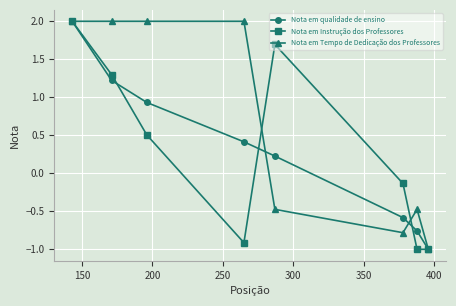

What is the value of the Nota em Tempo de Dedicação dos Professores point at the 2nd from the left?

2.0